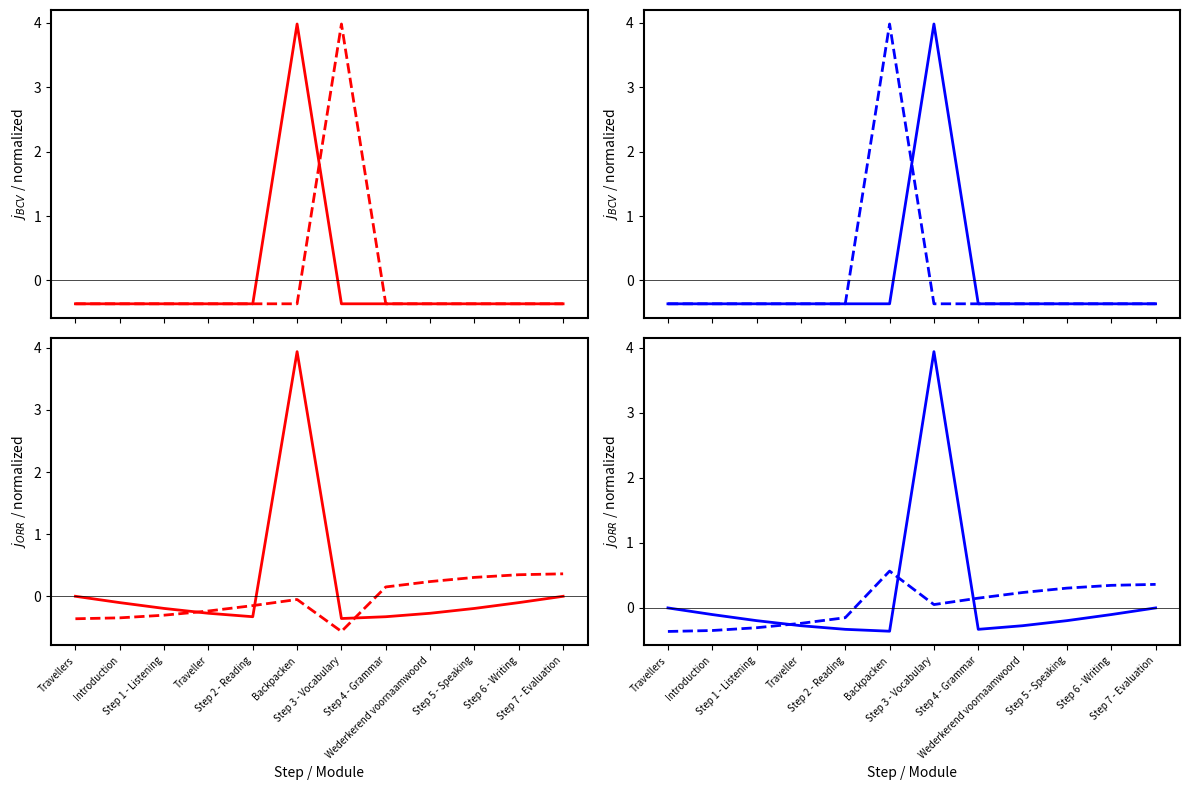

Reading left to right, extract all data points from this chart.

Identifier (solid): -0.0	-0.1	-0.2	-0.3	-0.3	-0.4	3.9	-0.3	-0.3	-0.2	-0.1	-0.0
Identifier (dashed): -0.4	-0.3	-0.3	-0.2	-0.2	0.6	0.1	0.2	0.2	0.3	0.3	0.4